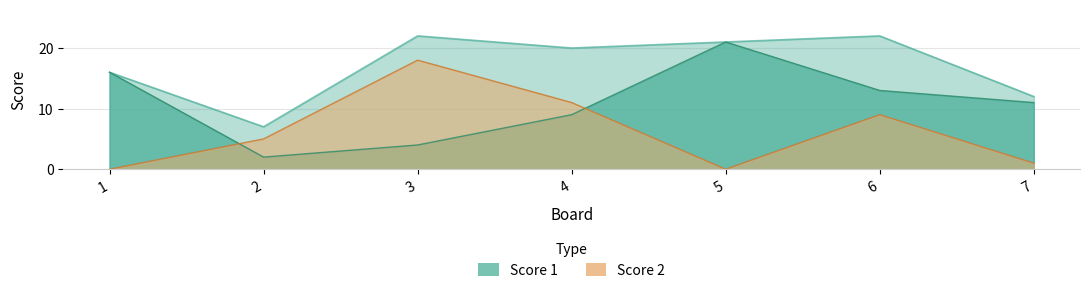

Rank the series at 1 from highest to lowest value.

Score 1, Score 2